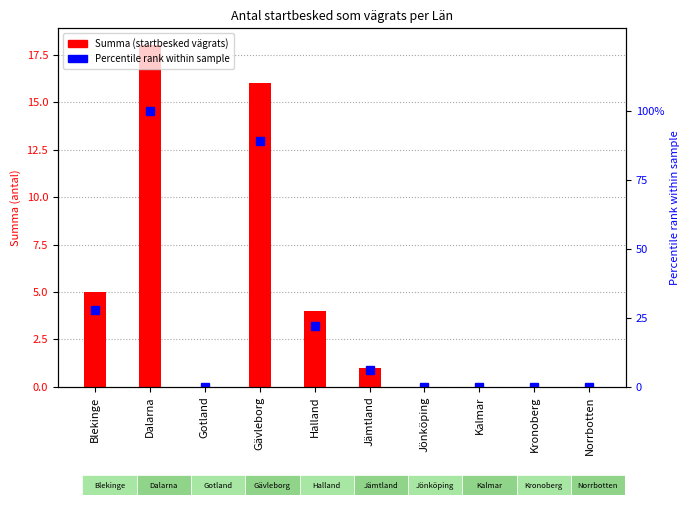

The Summa (startbesked vägrats) series shows 7 at Halland. True or false?

False